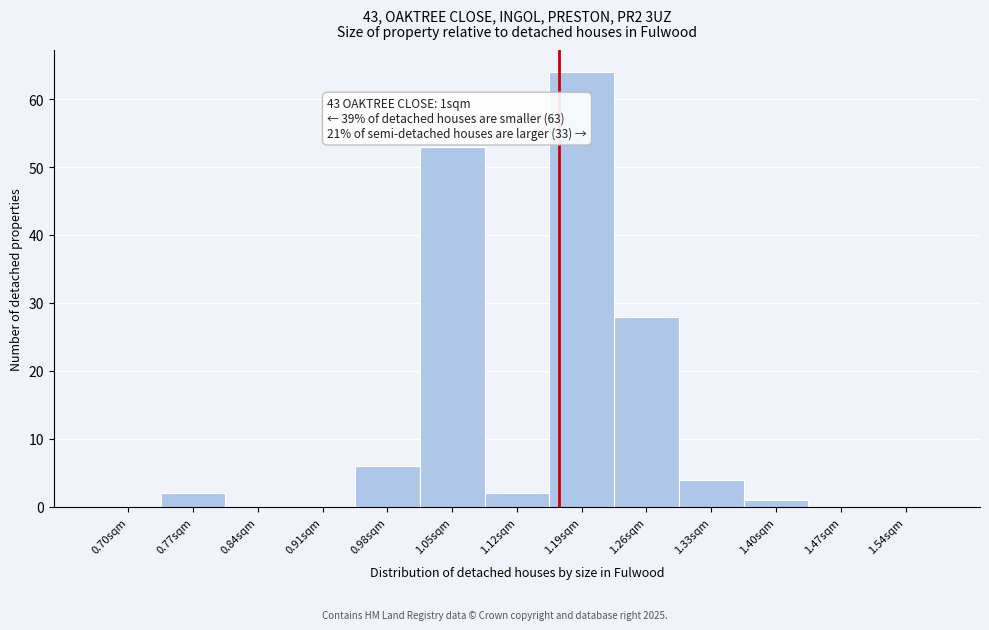

Reading left to right, what are all the values shown in this chart?

0.70sqm=0	0.77sqm=2	0.84sqm=0	0.91sqm=0	0.98sqm=6	1.05sqm=53	1.12sqm=2	1.19sqm=64	1.26sqm=28	1.33sqm=4	1.40sqm=1	1.47sqm=0	1.54sqm=0